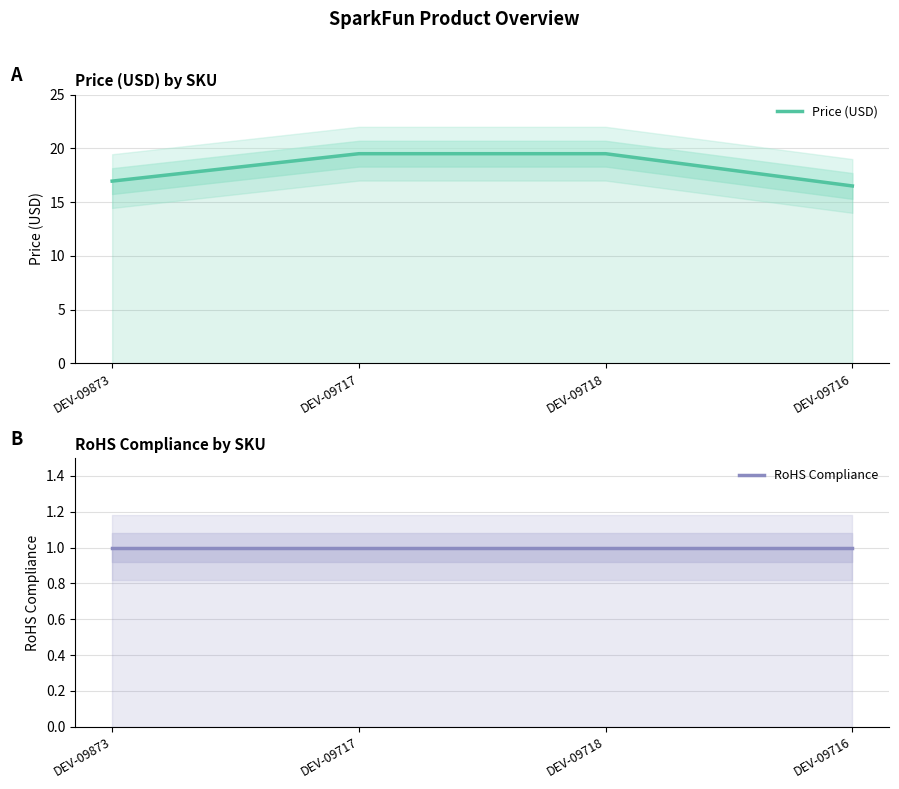

Where is RoHS Compliance nearest to the value 1?

DEV-09873